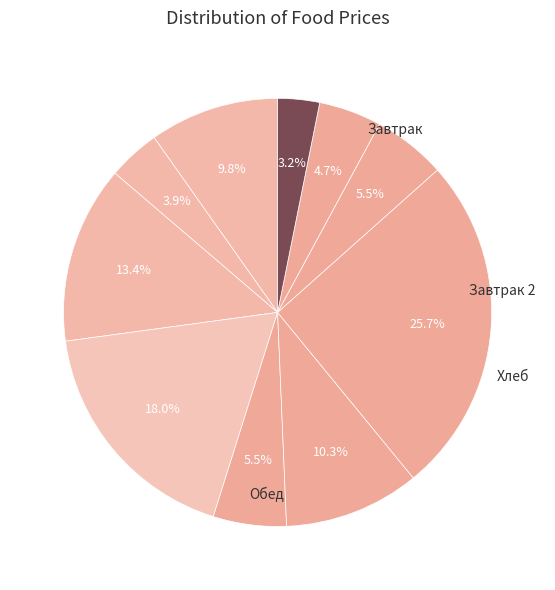

Is there any slice that represents more than half of the pie?

No